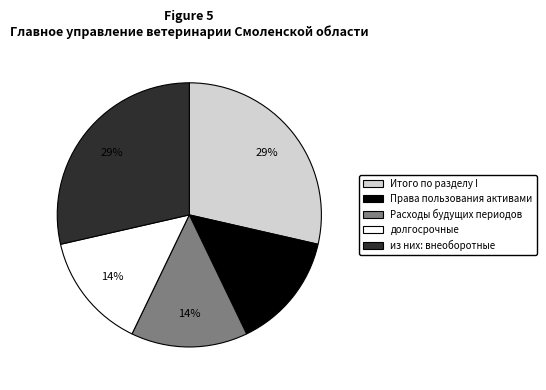

Approximately how many times larger is the value at долгосрочные compared to Расходы будущих периодов?

1.0